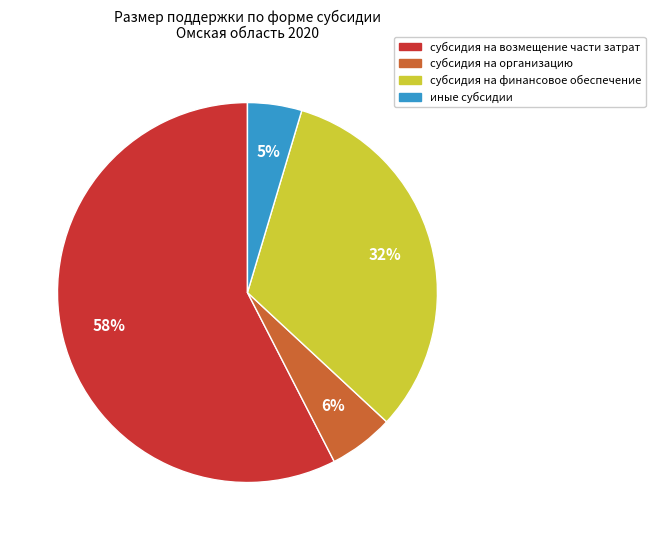

How many slices are in this pie chart?

4